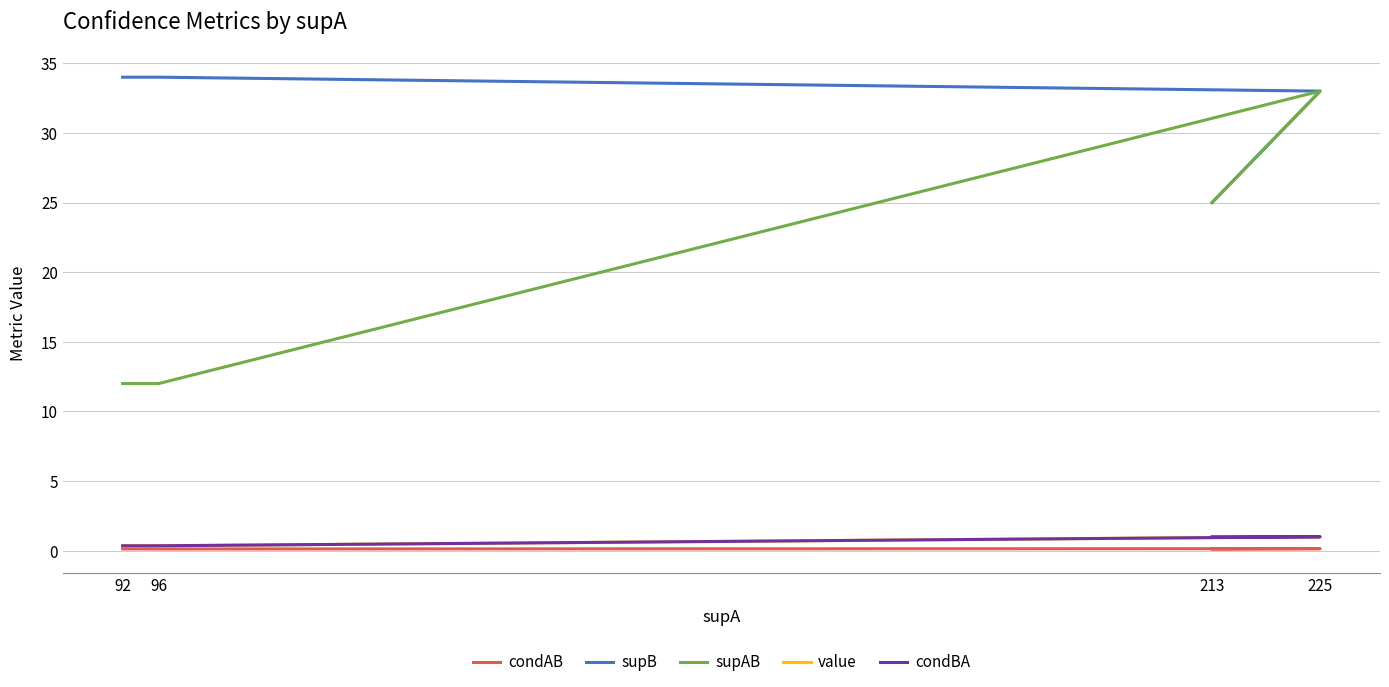

What is the difference between the supB values at 96 and 225?

1.0